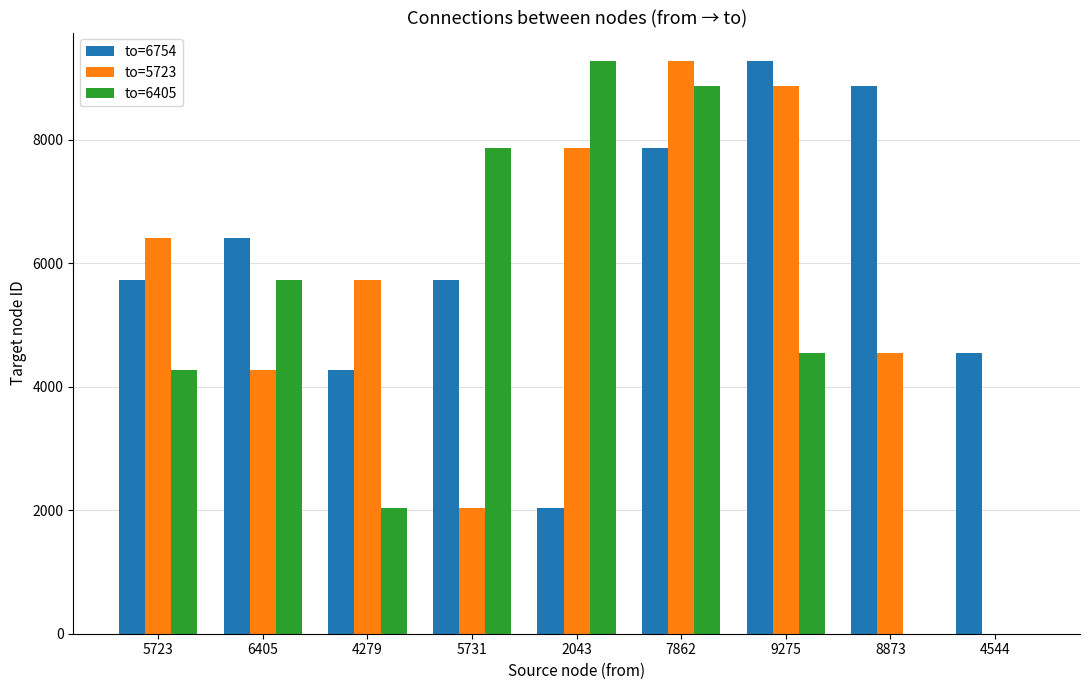

The value of to=6754 at 9275 is 6446. True or false?

False